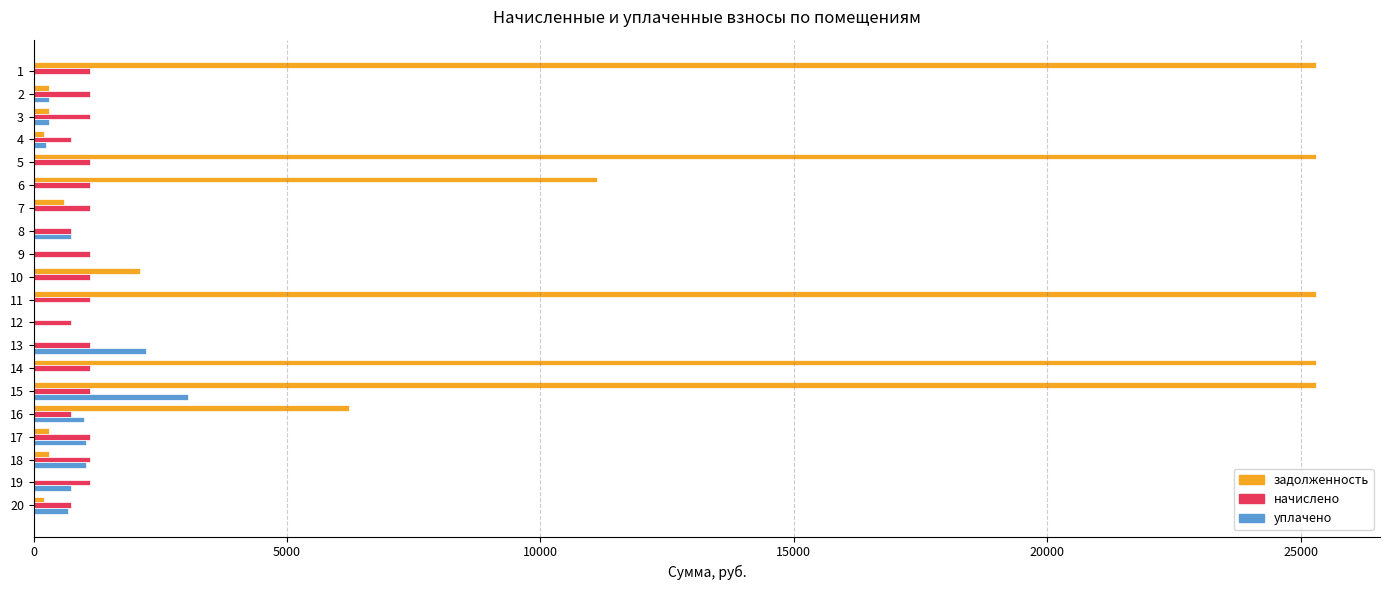

Between 14 and 20, which series saw the biggest shift?

задолженность